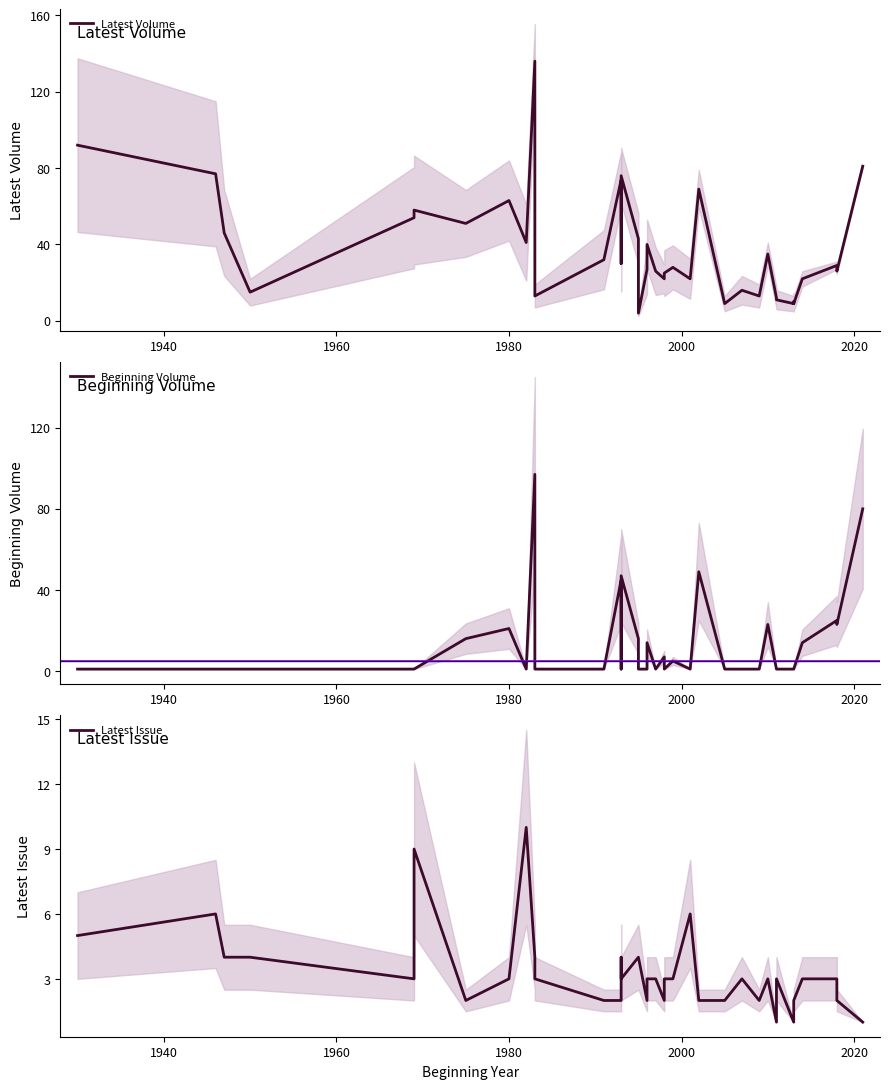

At how many categories does at least one series exceed 30?

18